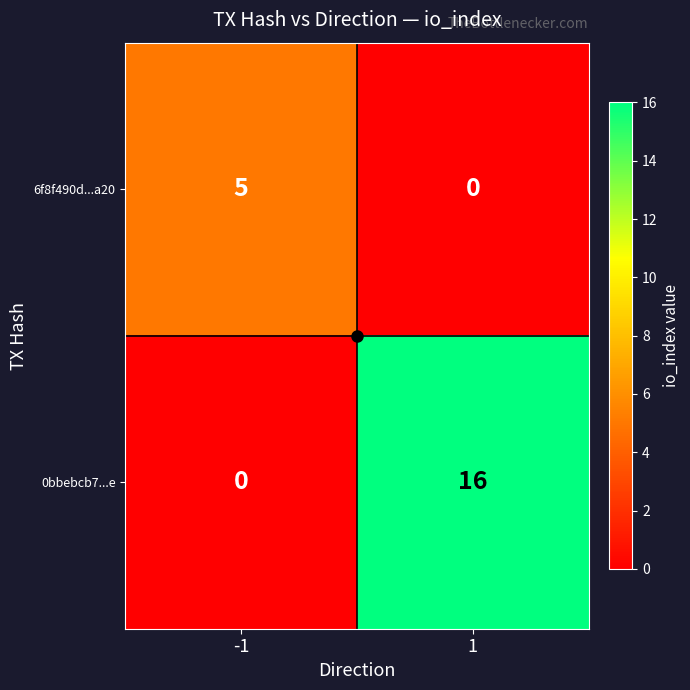

What is the difference between the 6f8f490d...a20 values at -1 and 1?

5